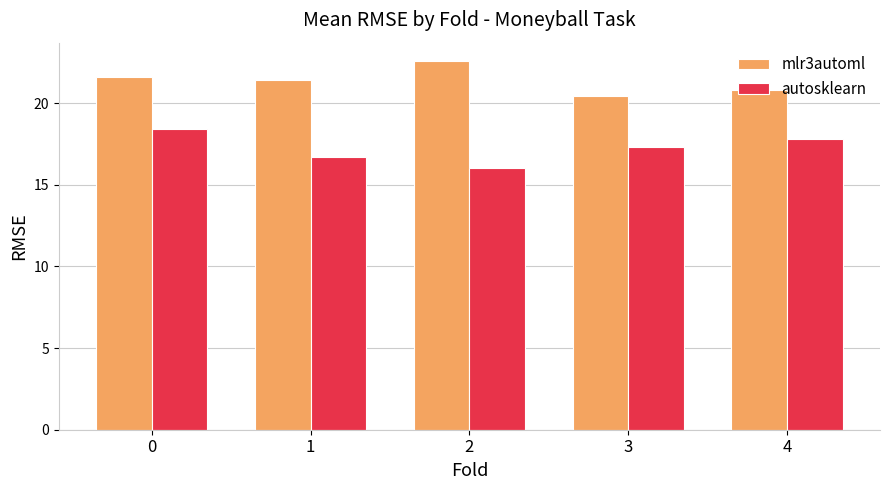

What is the approximate value of mlr3automl at 4?

20.8